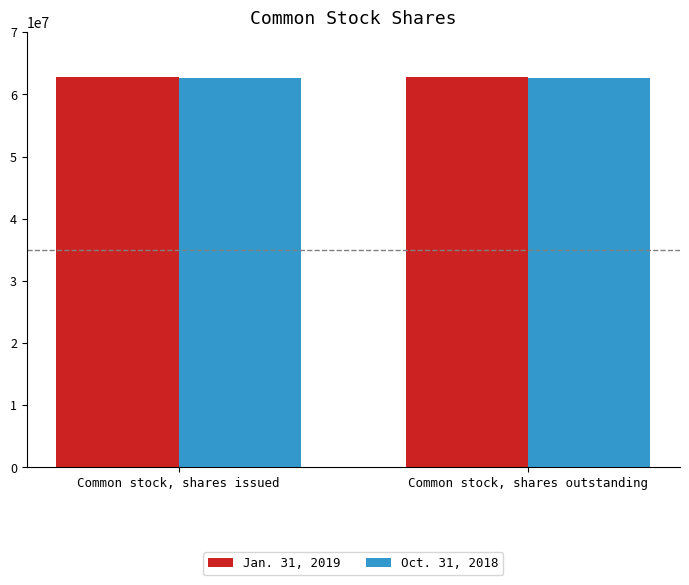

What is the total value across all series at Common stock, shares outstanding?

125481853